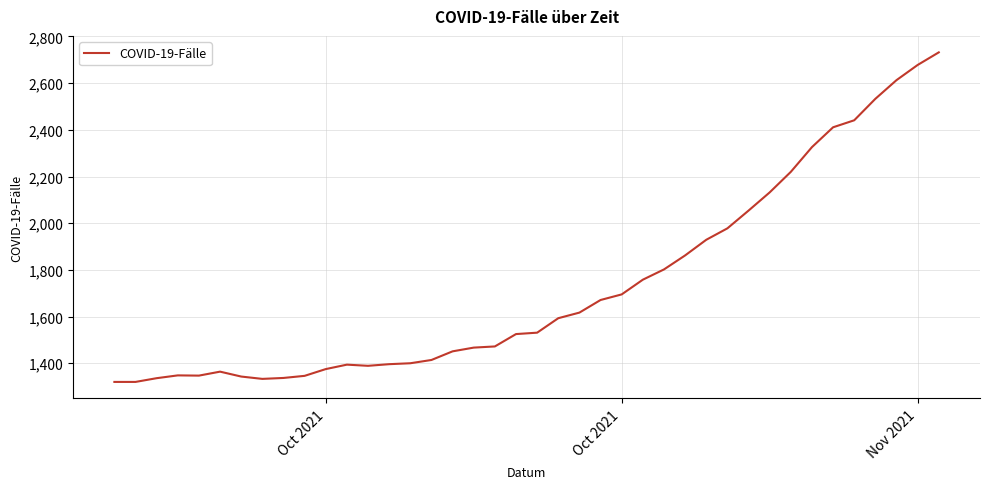

What is the difference between the maximum and minimum values?

1412